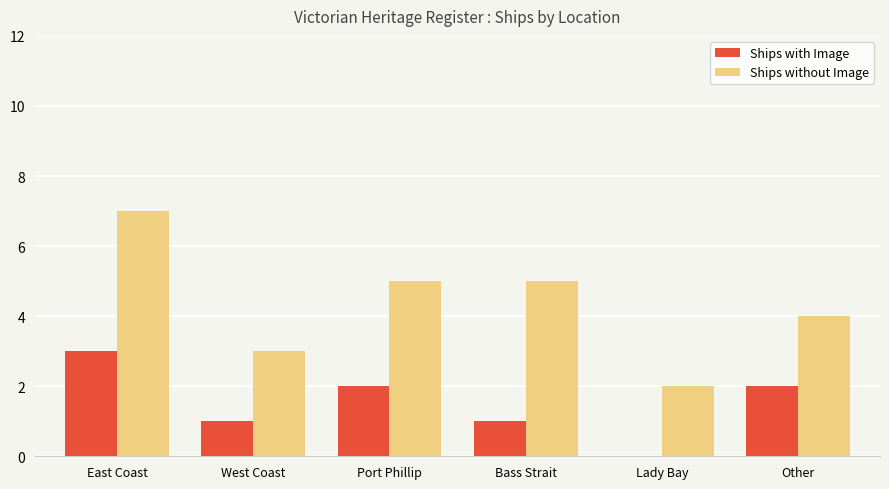

What is the difference between the Ships with Image values at Bass Strait and Other?

1